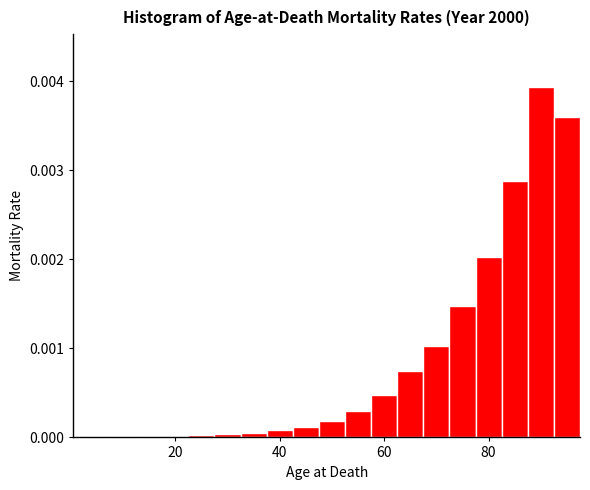

Read against the x-axis, roughly where is the centre of the tallest bar?

90